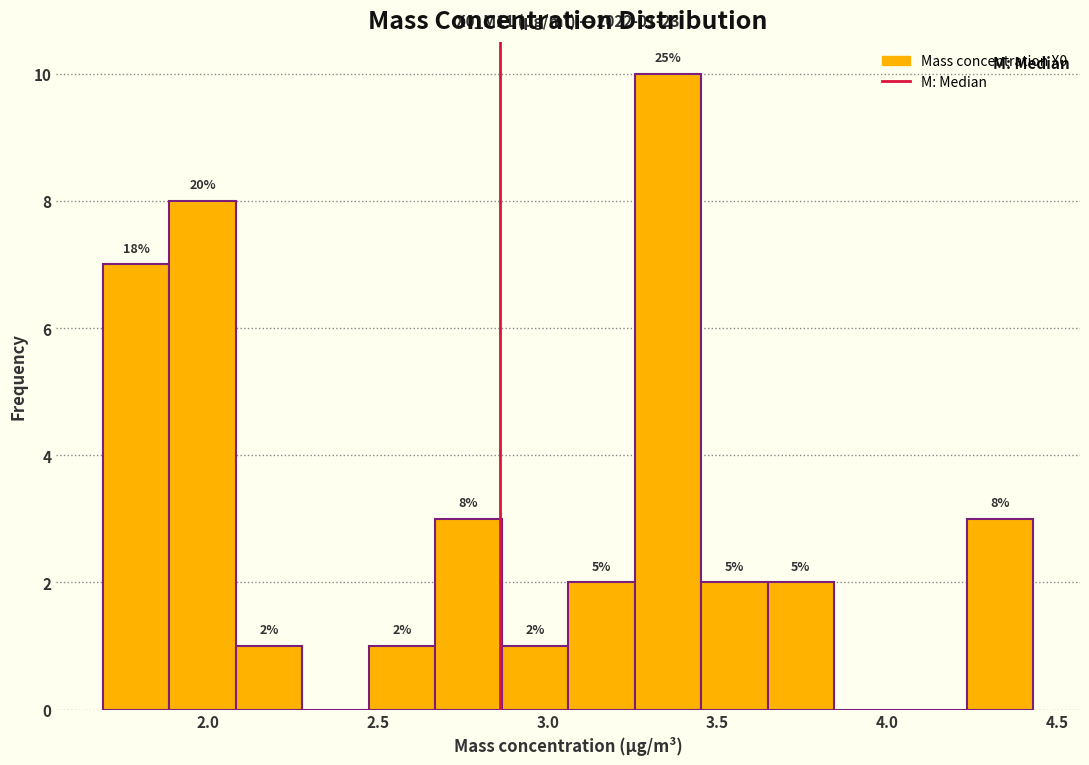

Around what value on the x-axis is the tallest bar? Give the approximate position of its centre, as read against the axis.

3.35